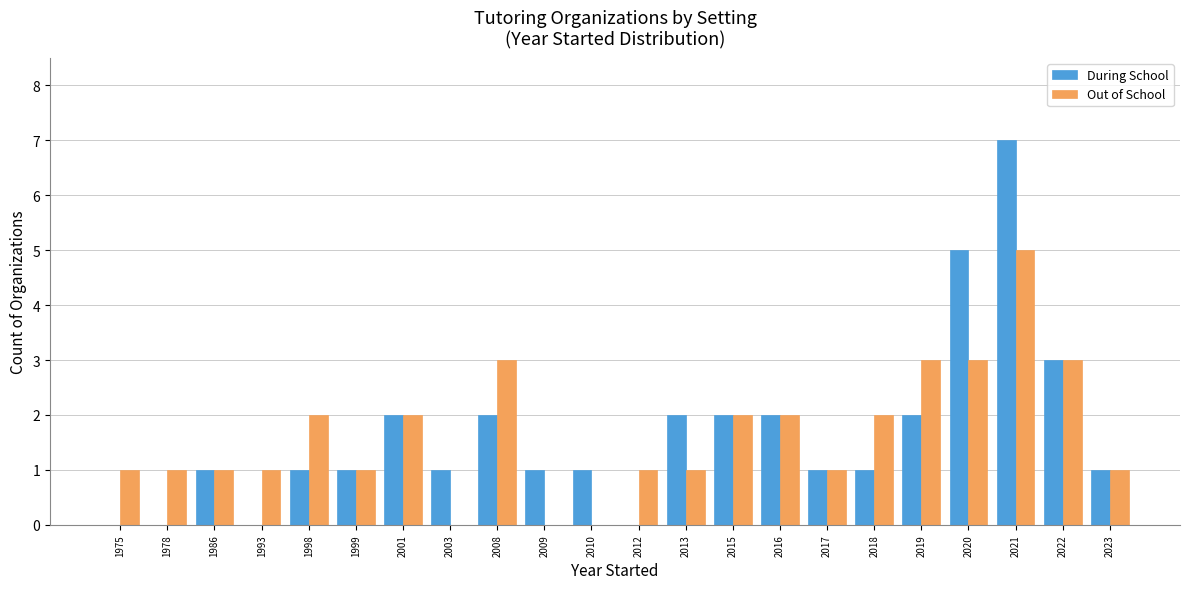

Are the bars horizontal?

No